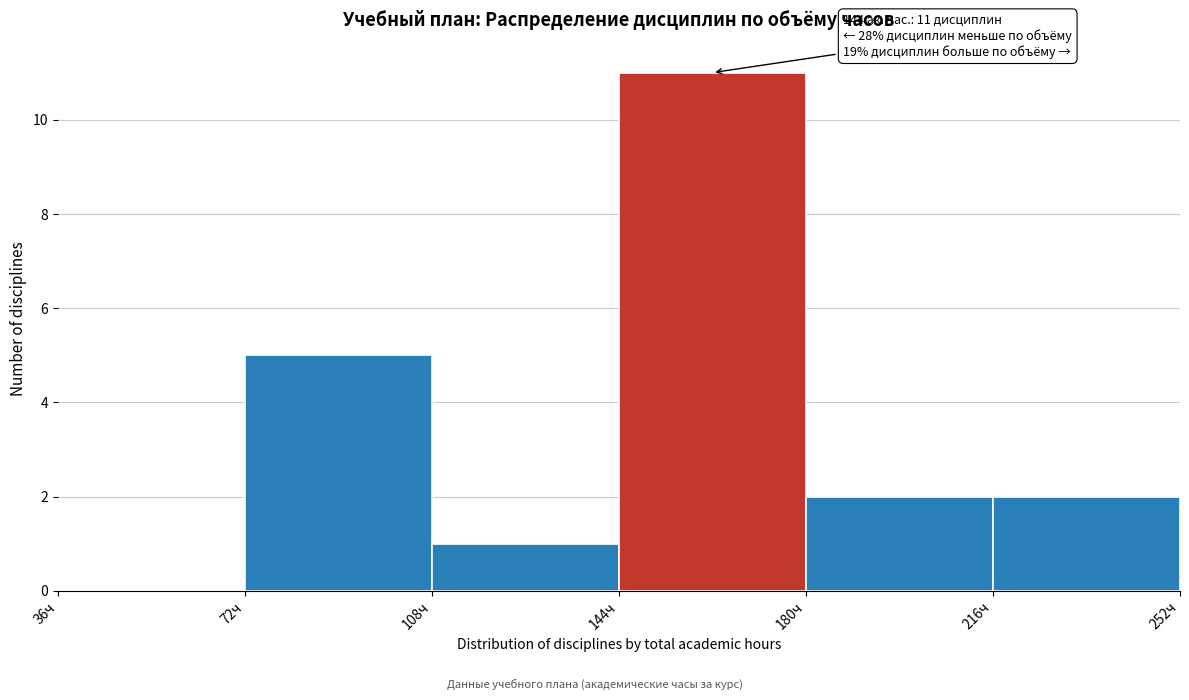

Over which range of the x-axis is the bar tallest?

144 to 180